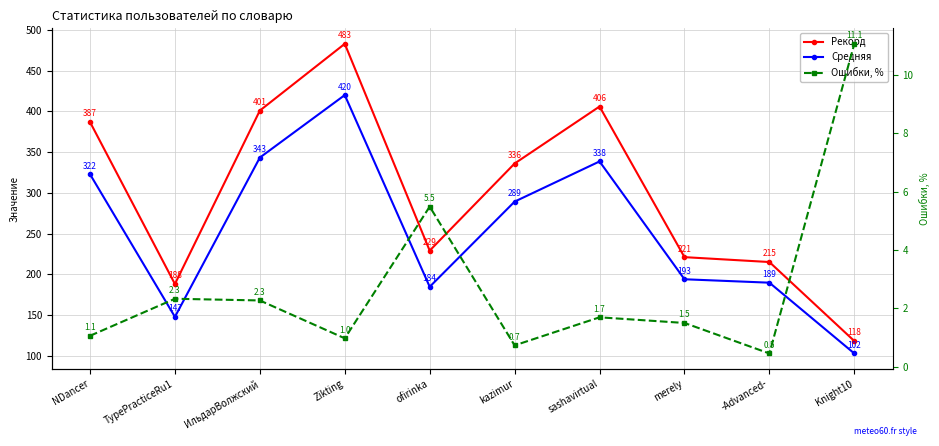

Reading left to right, what are all the values shown in this chart?

Рекорд: NDancer=387.0	TypePracticeRu1=188.0	ИльдарВолжский=401.0	Zikting=483.0	ofirinka=229.0	kazimur=336.0	sashavirtual=406.0	merely=221.0	-Advanced-=215.0	Knight10=118.0
Средняя: NDancer=322.9	TypePracticeRu1=147.7	ИльдарВолжский=343.3	Zikting=420.1	ofirinka=184.6	kazimur=289.2	sashavirtual=338.5	merely=193.8	-Advanced-=189.6	Knight10=102.7
Ошибки, %: NDancer=1.1	TypePracticeRu1=2.3	ИльдарВолжский=2.3	Zikting=1.0	ofirinka=5.5	kazimur=0.7	sashavirtual=1.7	merely=1.5	-Advanced-=0.5	Knight10=11.1